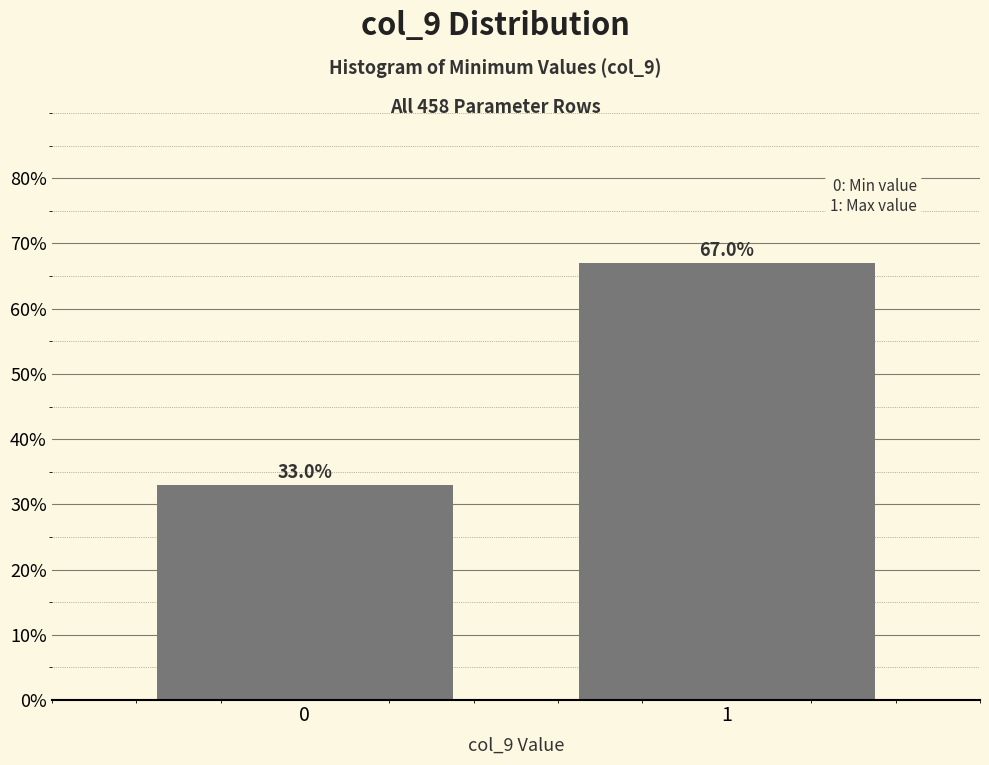

Reading left to right, extract all data points from this chart.

0=33.0	1=67.0